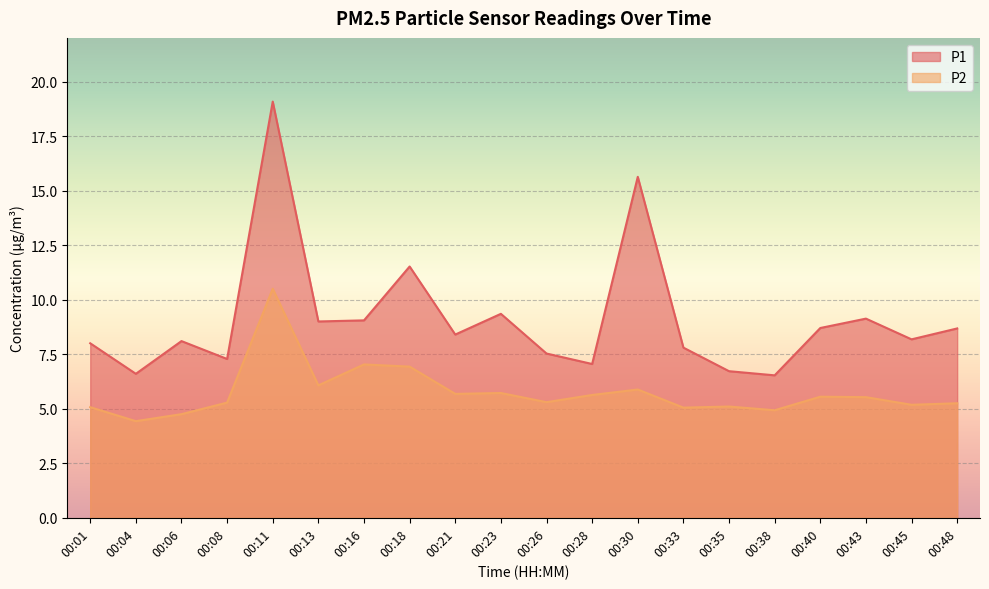

True or false: P1 has more than 2 interior local peaks.

True